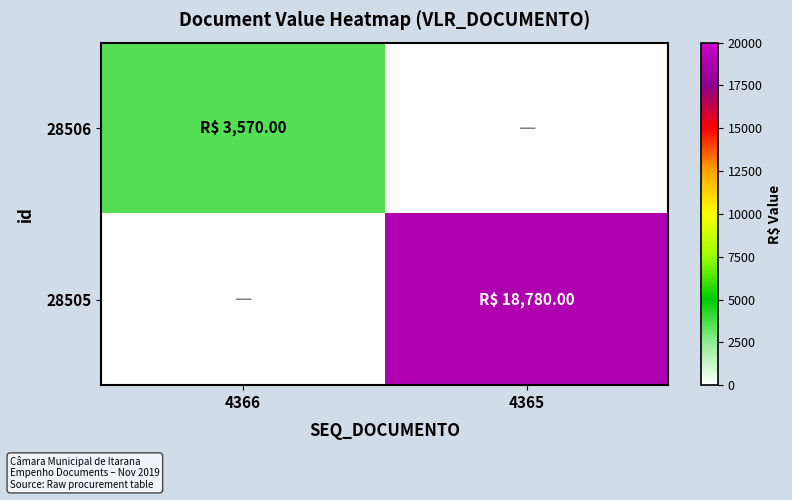

Which series has the largest total across all categories?

28505